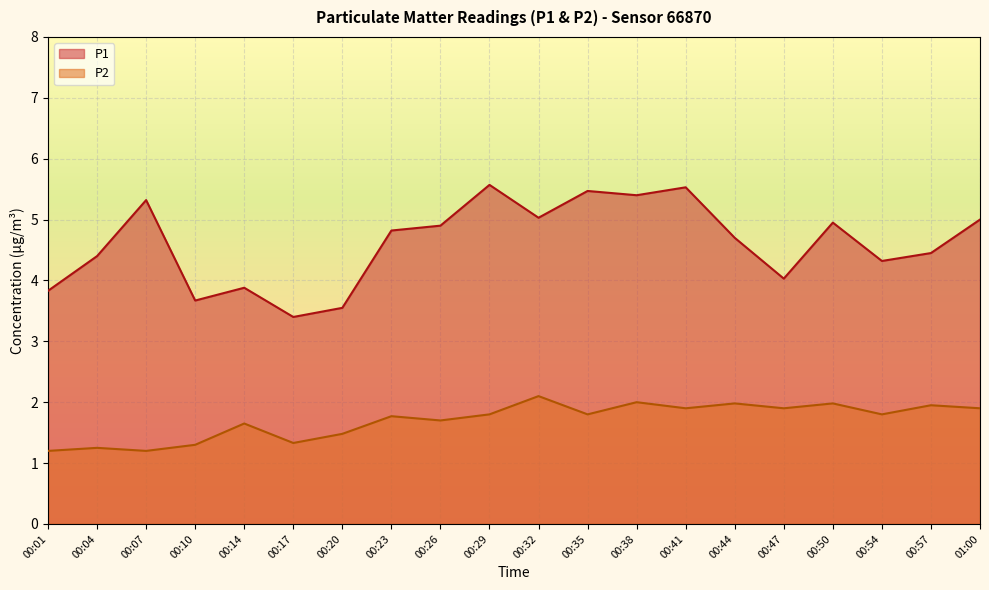

True or false: P2 and P1 cross at least once.

False